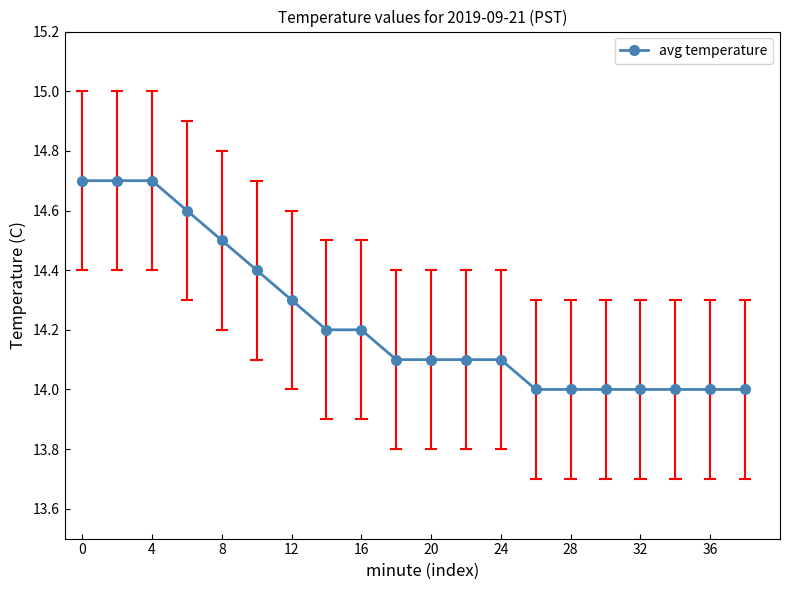

What is the difference between the maximum and minimum values?

0.7